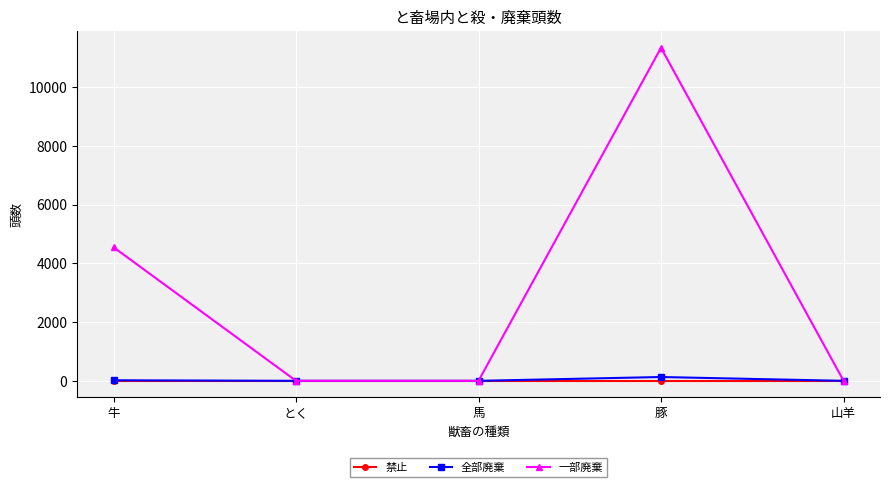

What is the total value across all series at 山羊?

5